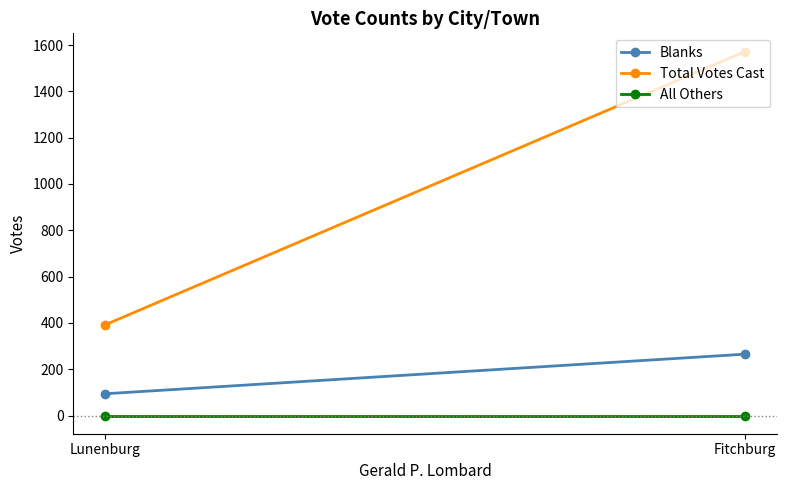

At Lunenburg, list the series in order from largest to smallest.

Total Votes Cast, Blanks, All Others